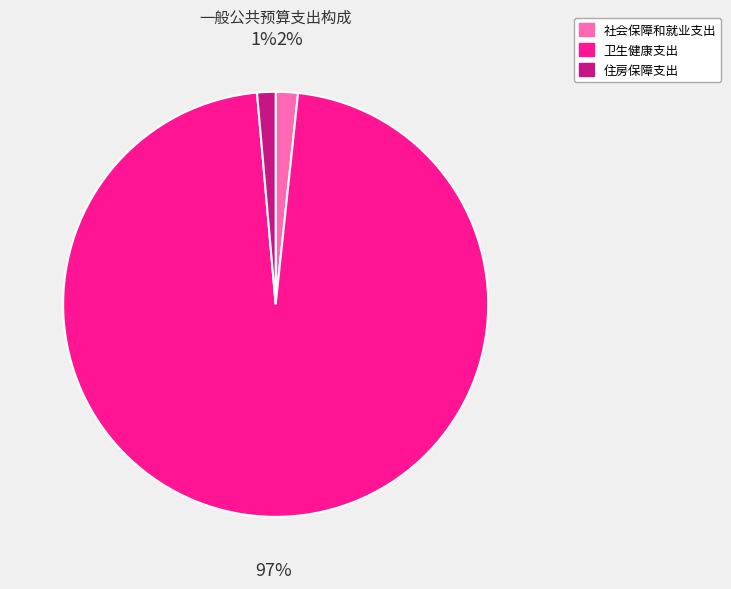

How many segments does this pie chart have?

3